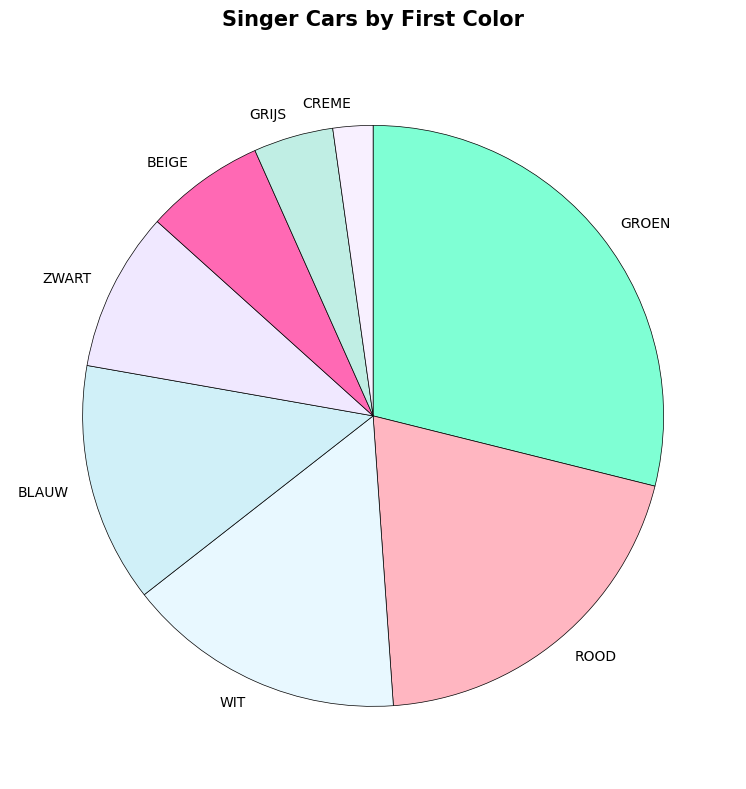

True or false: ROOD accounts for 20% of the total.

True